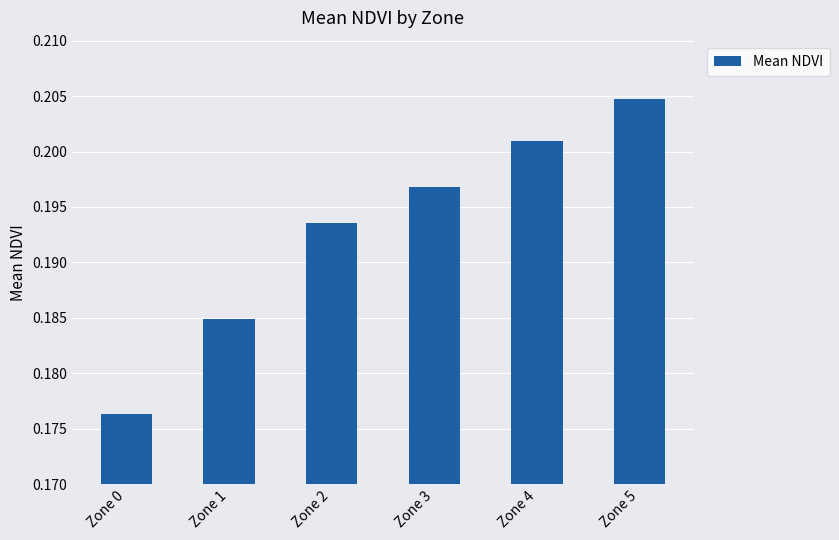

Is it true that the value at Zone 0 is 0.1?

False